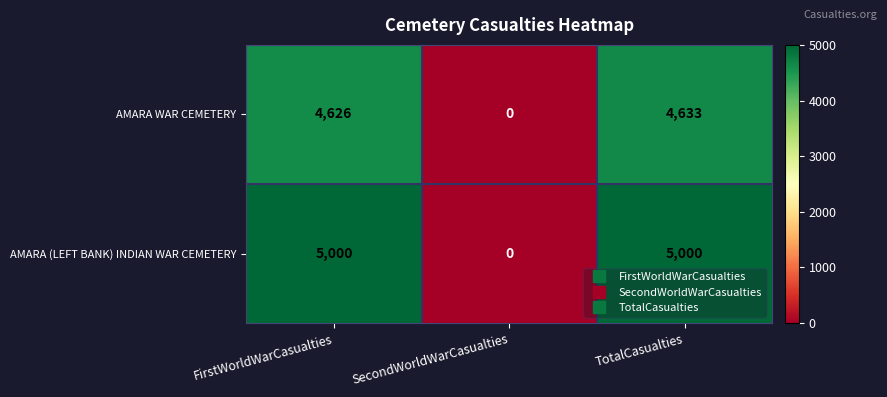

Which series has the largest range (max minus min)?

AMARA (LEFT BANK) INDIAN WAR CEMETERY